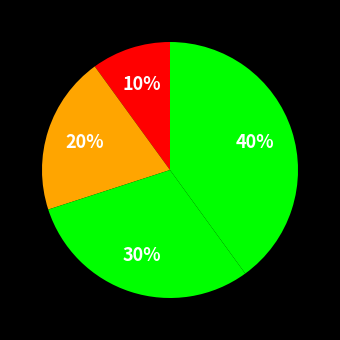

To the nearest percent, what is the difference between the largest and smallest slice percentages?

30%